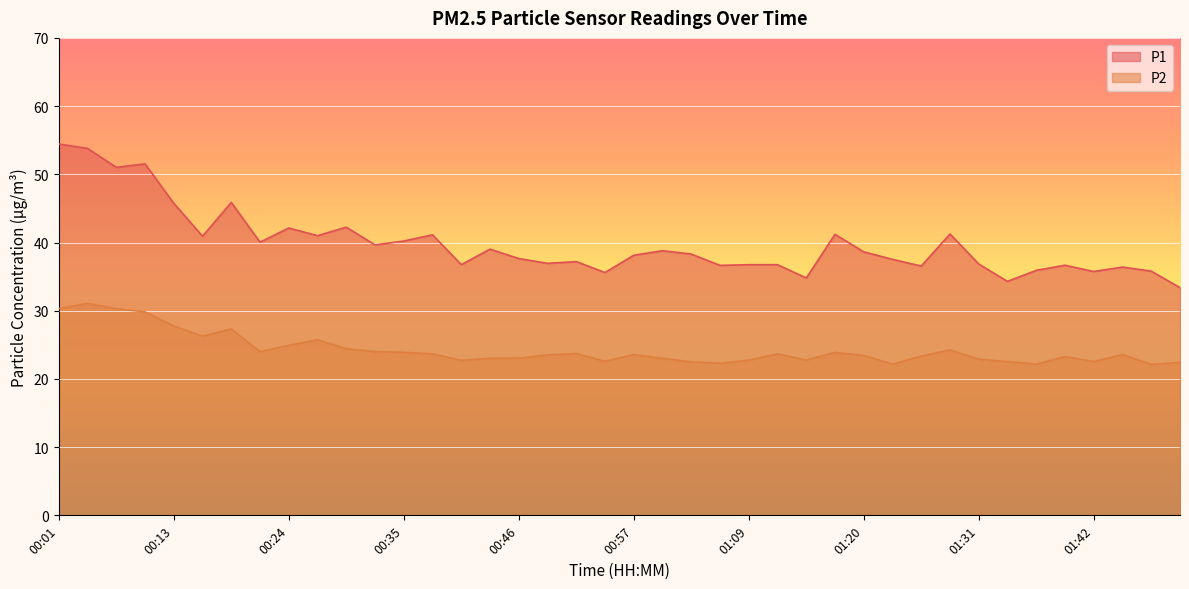

The P1 series shows 23.6 at 00:41. True or false?

False